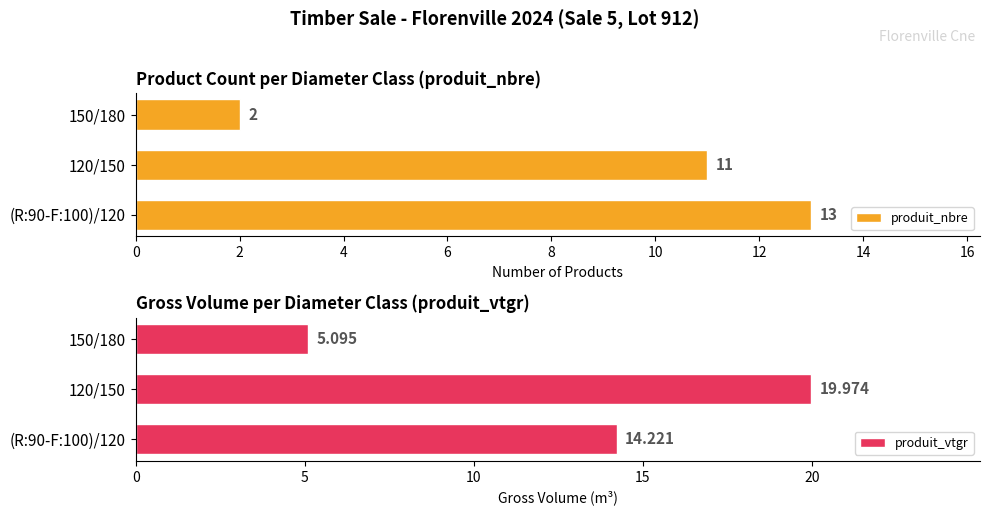

At how many categories does at least one series exceed 18?

1